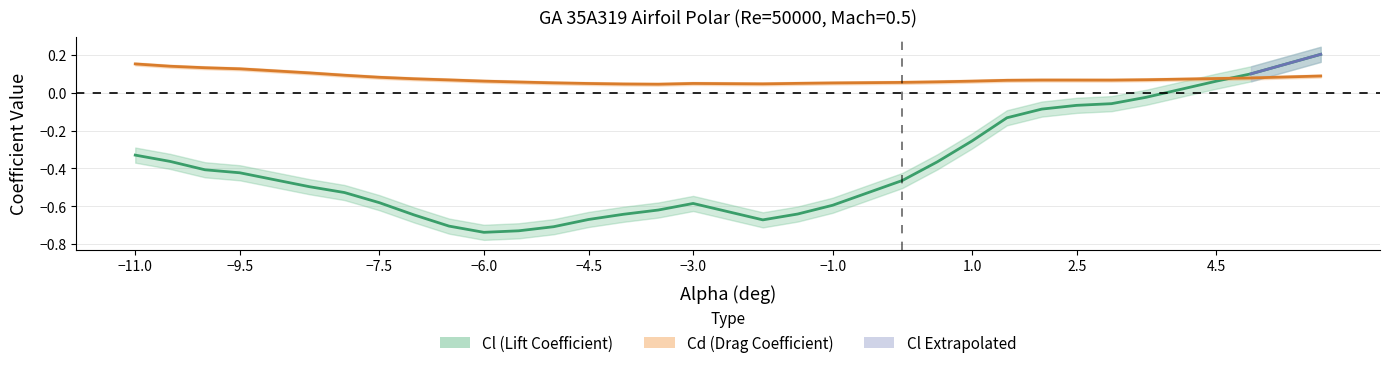

Reading right to left, list all the values displayed in this chart.

Cl: 0.2	0.1	0.1	-0.0	-0.1	-0.1	-0.1	-0.1	-0.3	-0.4	-0.5	-0.6	-0.6	-0.7	-0.6	-0.6	-0.6	-0.7	-0.7	-0.7	-0.7	-0.7	-0.6	-0.6	-0.5	-0.5	-0.4	-0.4	-0.4	-0.3
Cd: 0.1	0.1	0.1	0.1	0.1	0.1	0.1	0.1	0.1	0.1	0.1	0.1	0.0	0.0	0.0	0.0	0.0	0.0	0.1	0.1	0.1	0.1	0.1	0.1	0.1	0.1	0.1	0.1	0.1	0.2